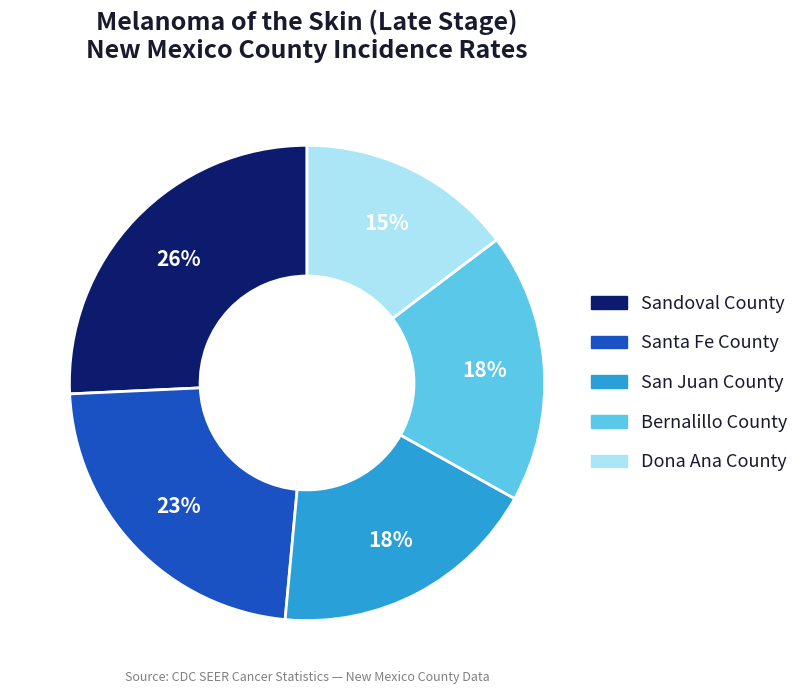

Which category has the biggest portion of the pie?

Sandoval County